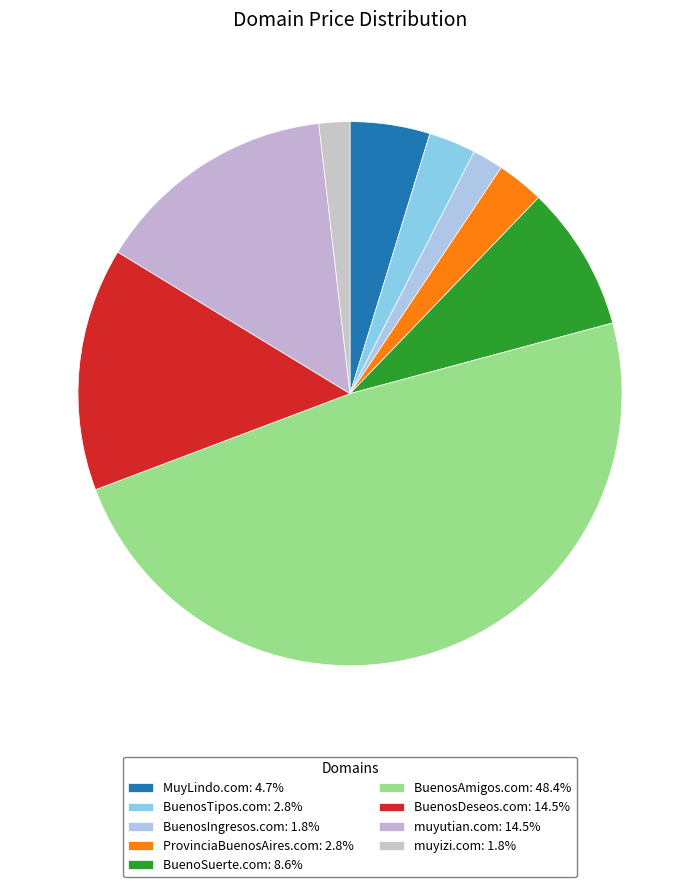

True or false: BuenosDeseos.com accounts for 14% of the total.

True